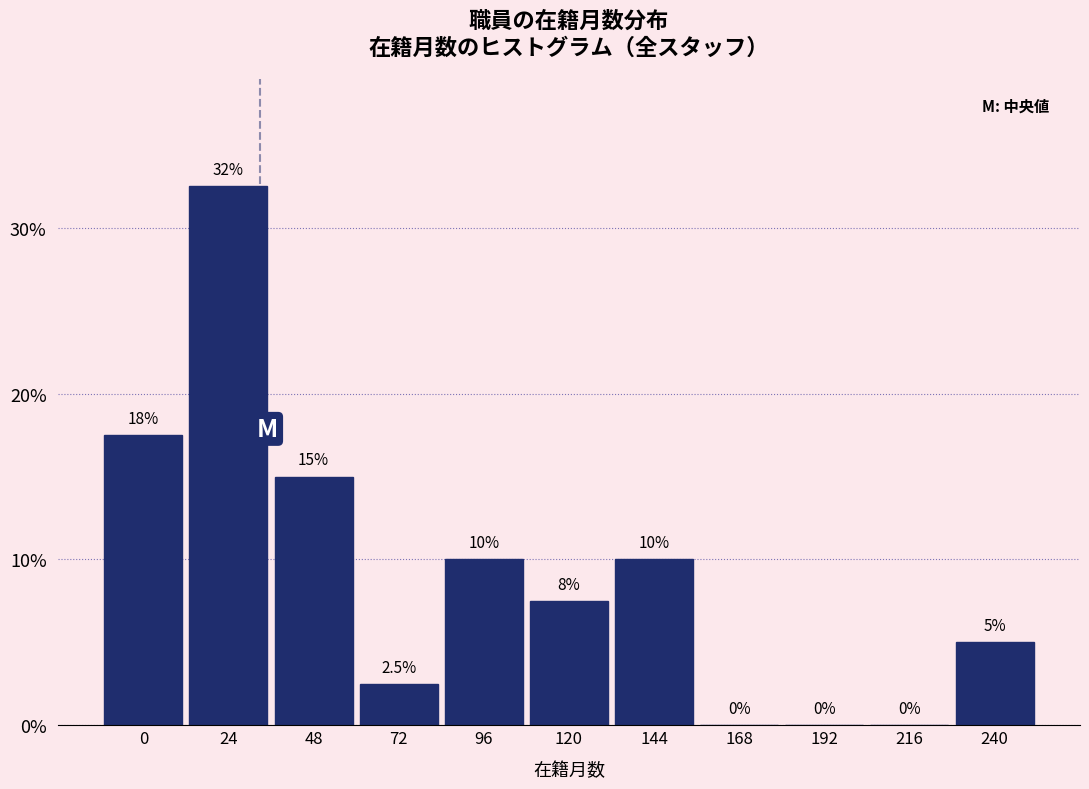

Reading left to right, what are all the values shown in this chart?

0=17.5	24=32.5	48=15.0	72=2.5	96=10.0	120=7.5	144=10.0	168=0.0	192=0.0	216=0.0	240=5.0